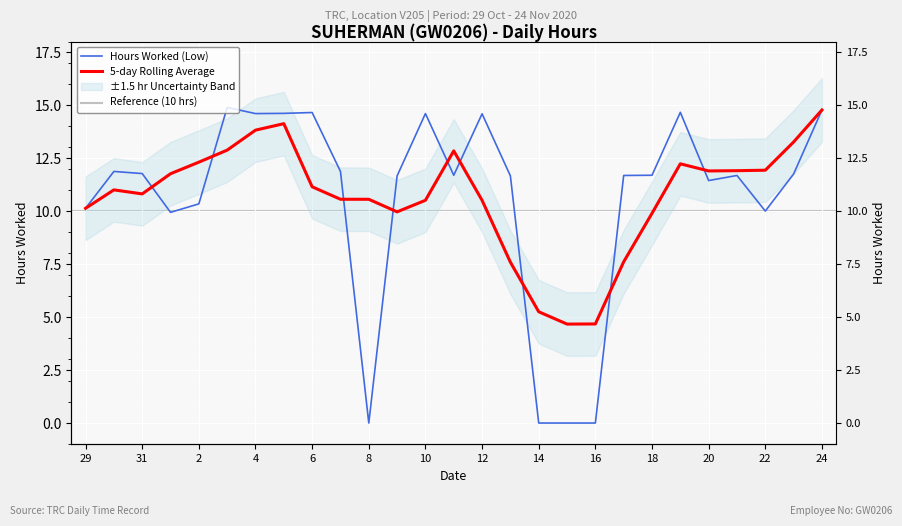

Rank the categories by value from lowest to highest.

8, 14, 15, 16, 1, 22, 29, 2, 20, 9, 13, 17, 21, 11, 18, 23, 31, 30, 7, 12, 4, 10, 5, 6, 19, 24, 3